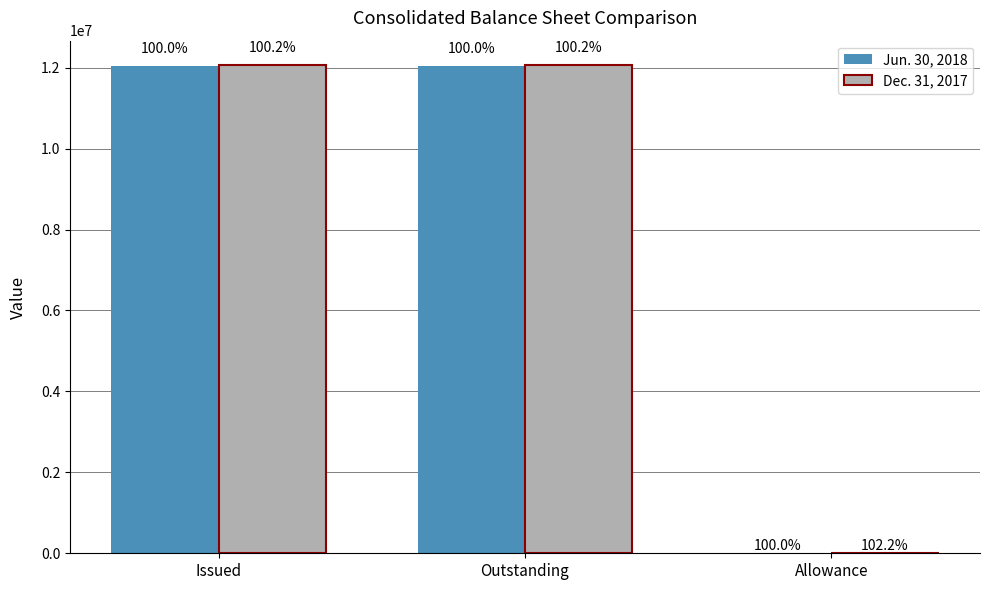

Is it true that Dec. 31, 2017 equals 3118752 at Outstanding?

False